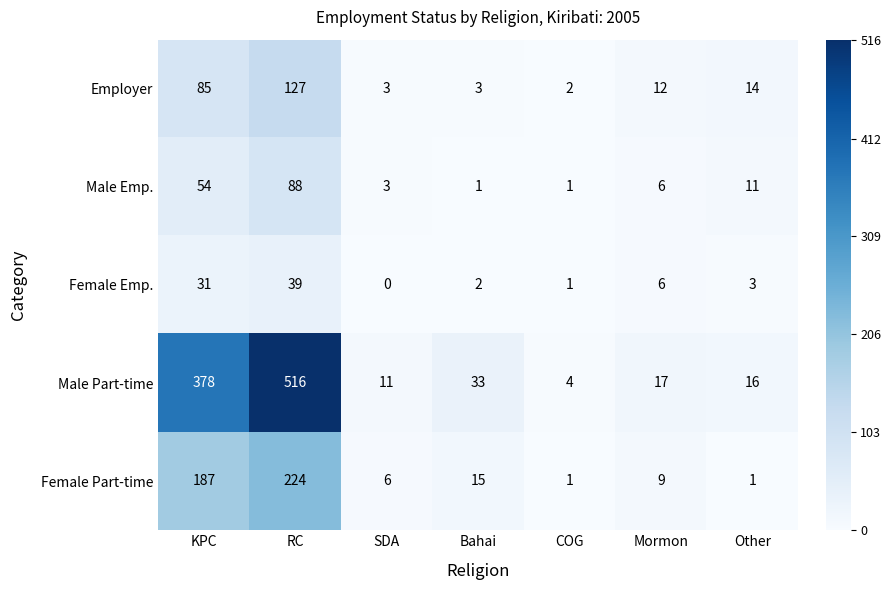

Count the number of data series in this chart.

5